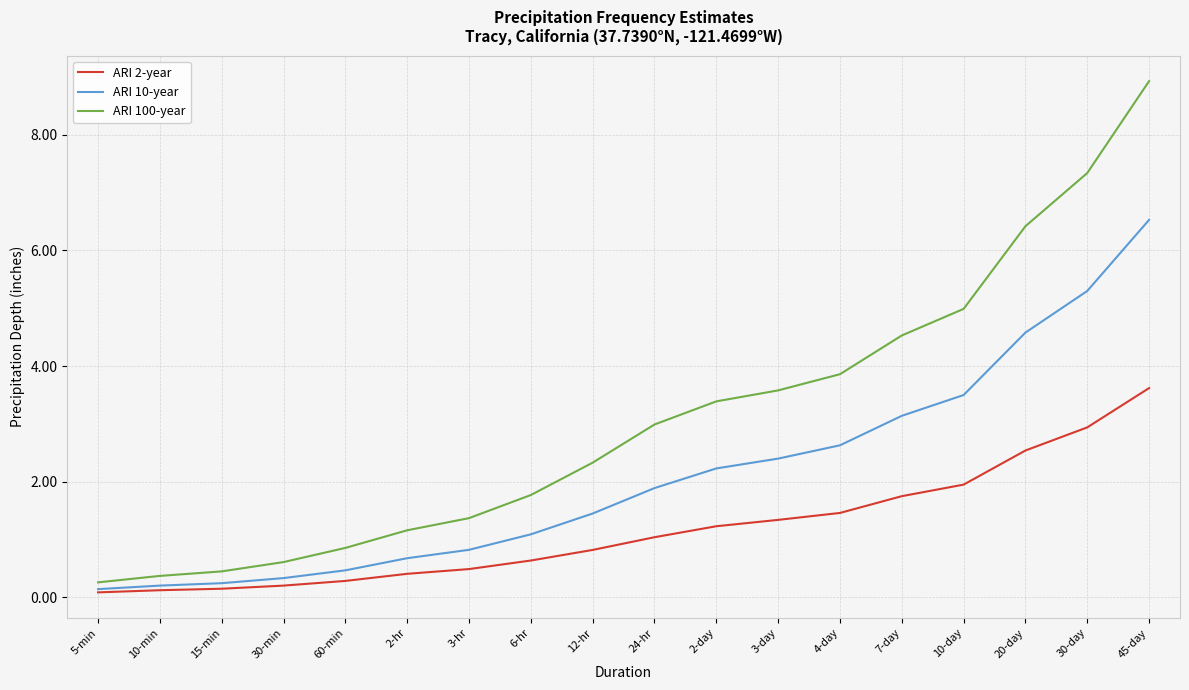

Is it true that ARI 100-year equals 0.4 at 10-min?

True